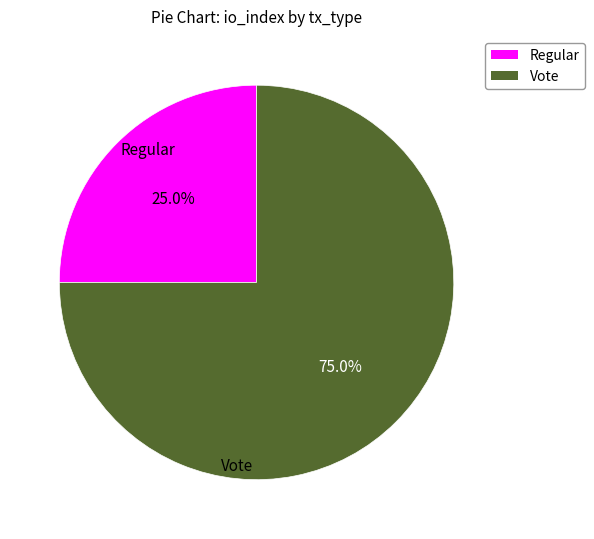

Which has a higher value, Vote or Regular?

Vote